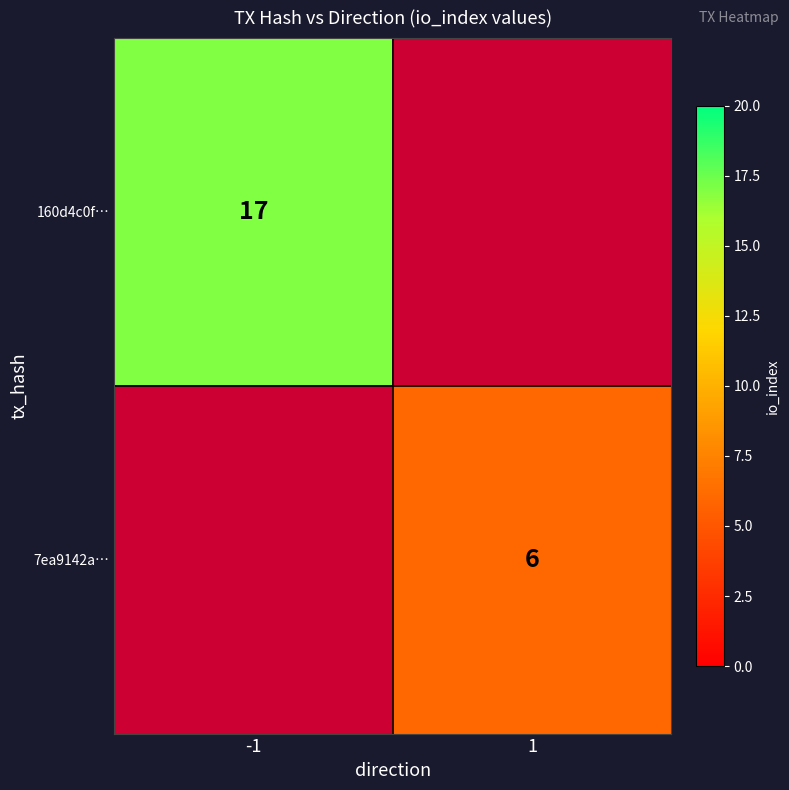

The 160d4c0f… series shows 27 at -1. True or false?

False